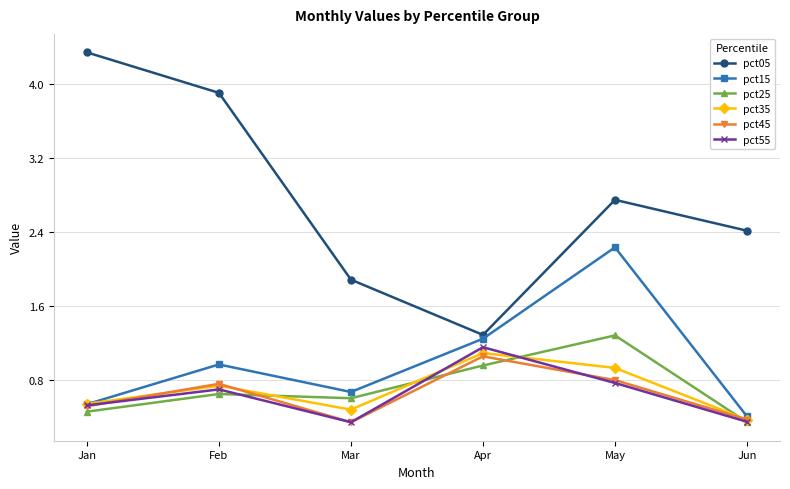

What is the difference between the maximum and minimum values in the pct35 series?

0.7